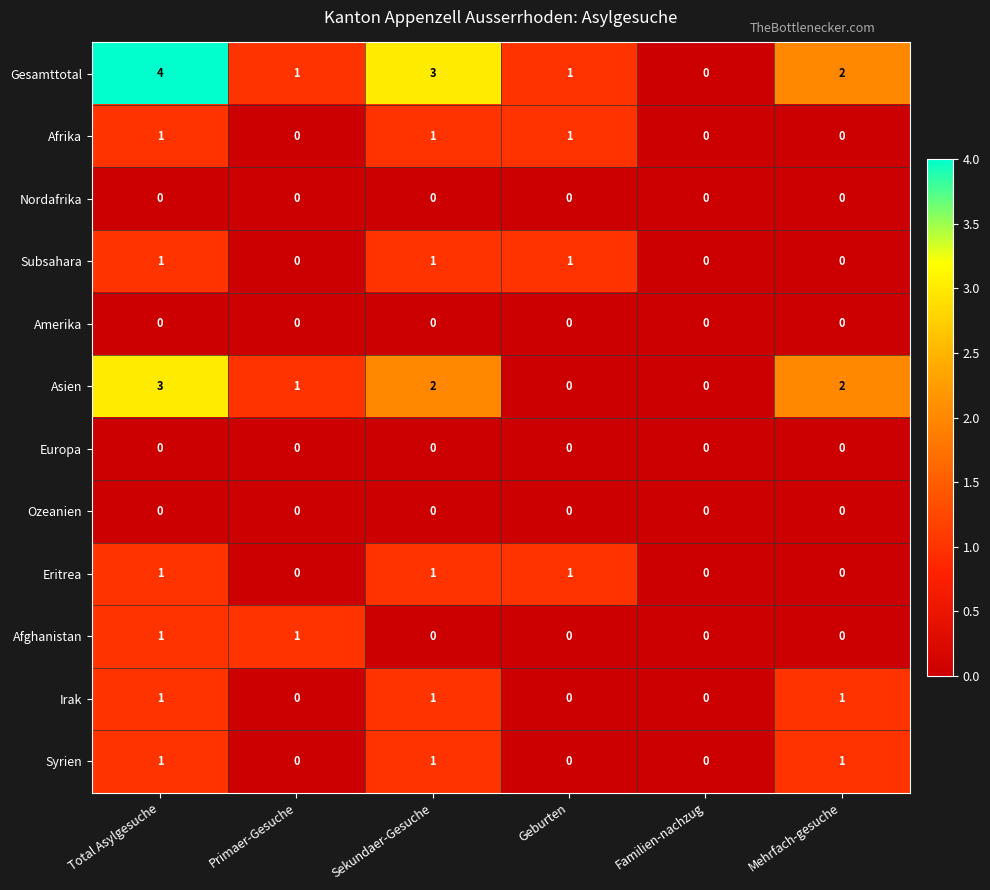

Which series has the largest total across all categories?

Gesamttotal